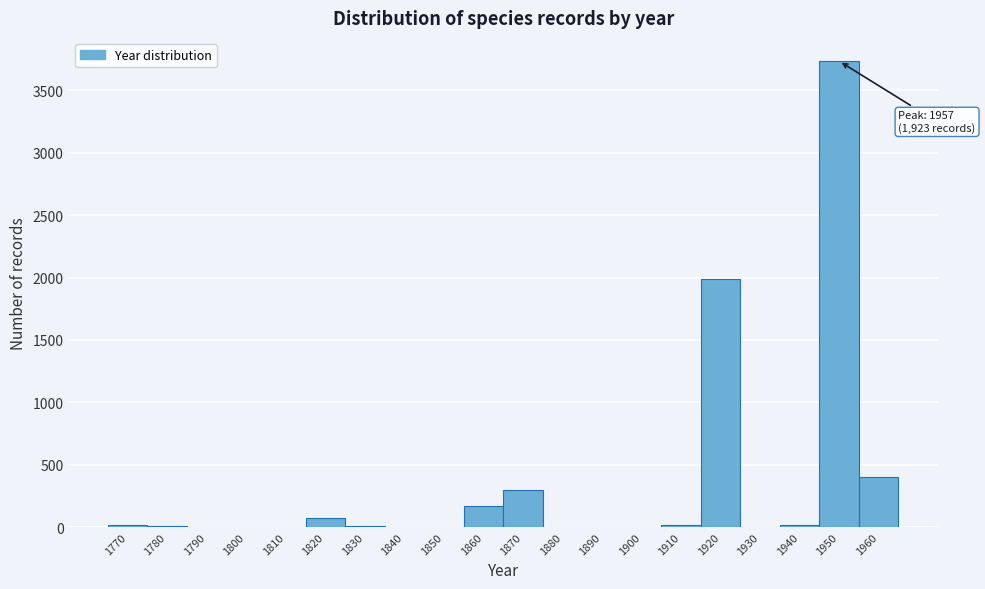

The chart shows a value of 489 at 1870. True or false?

False